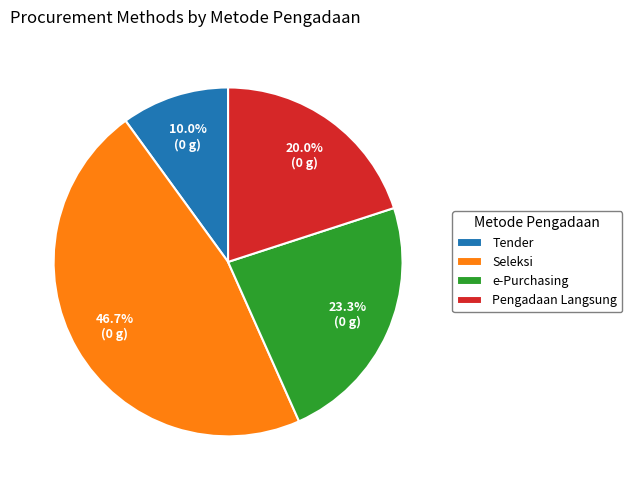

What percentage is NOT represented by Seleksi?

53.3%